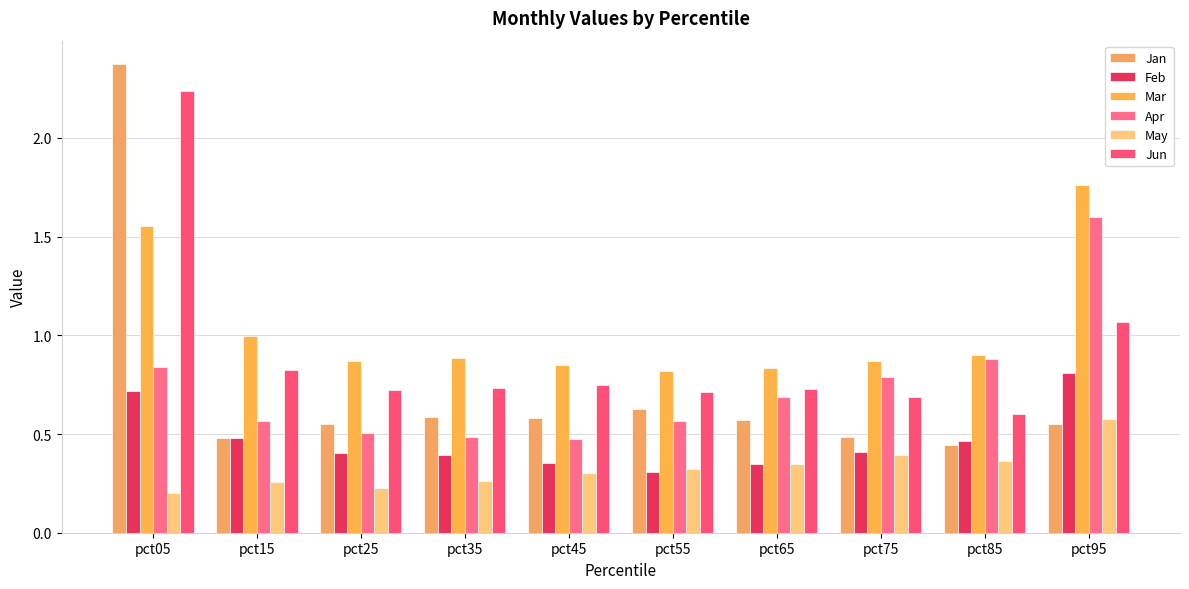

True or false: Mar has a value of 0.9 at pct35.

True